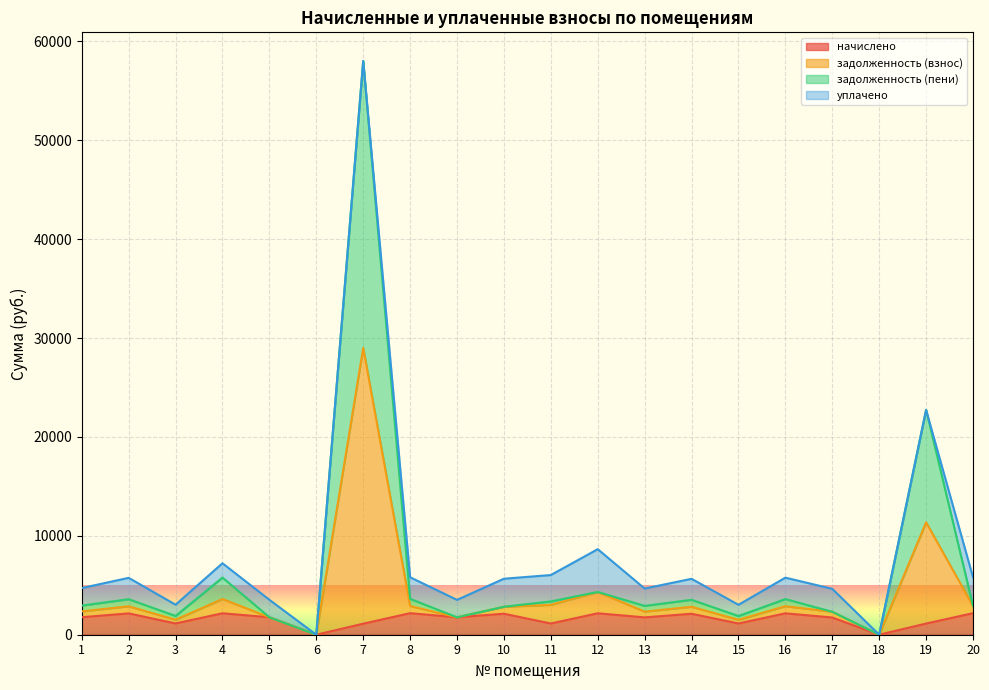

At how many categories does at least one series exceed 45176?

1